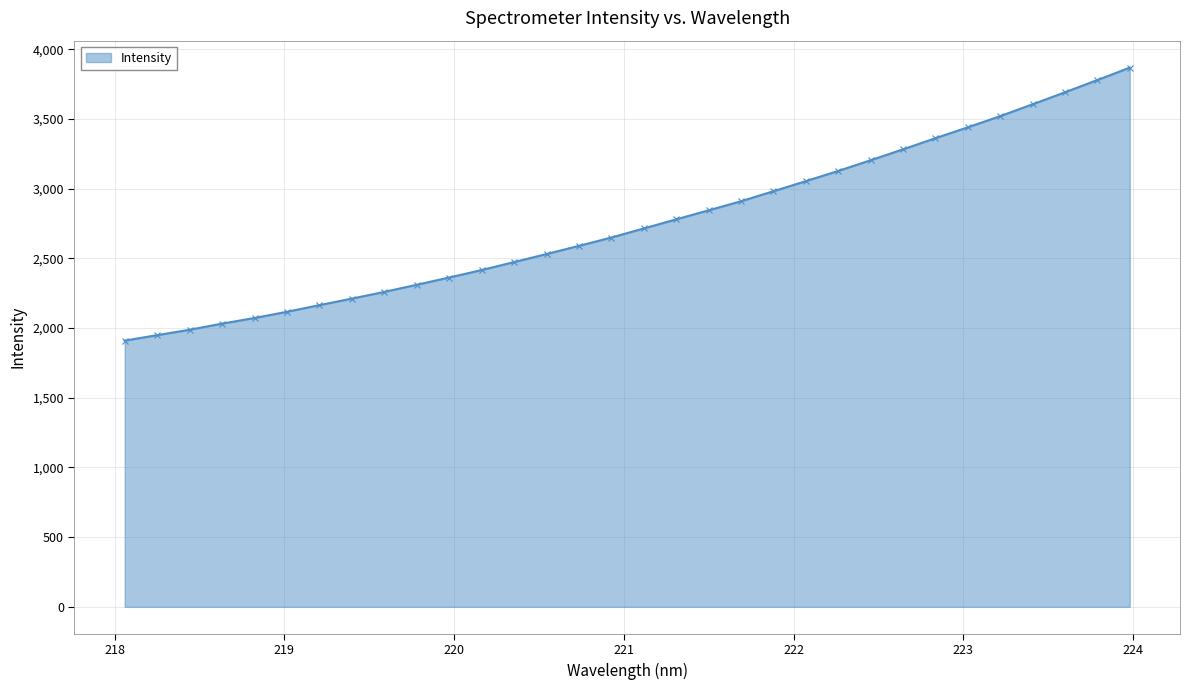

True or false: there are more than 1 points higher than both neighbors.

False